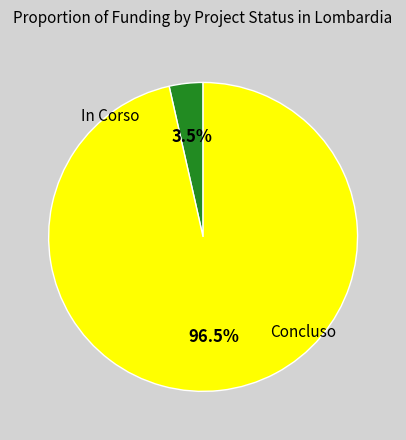

Does any single category account for the majority?

Yes